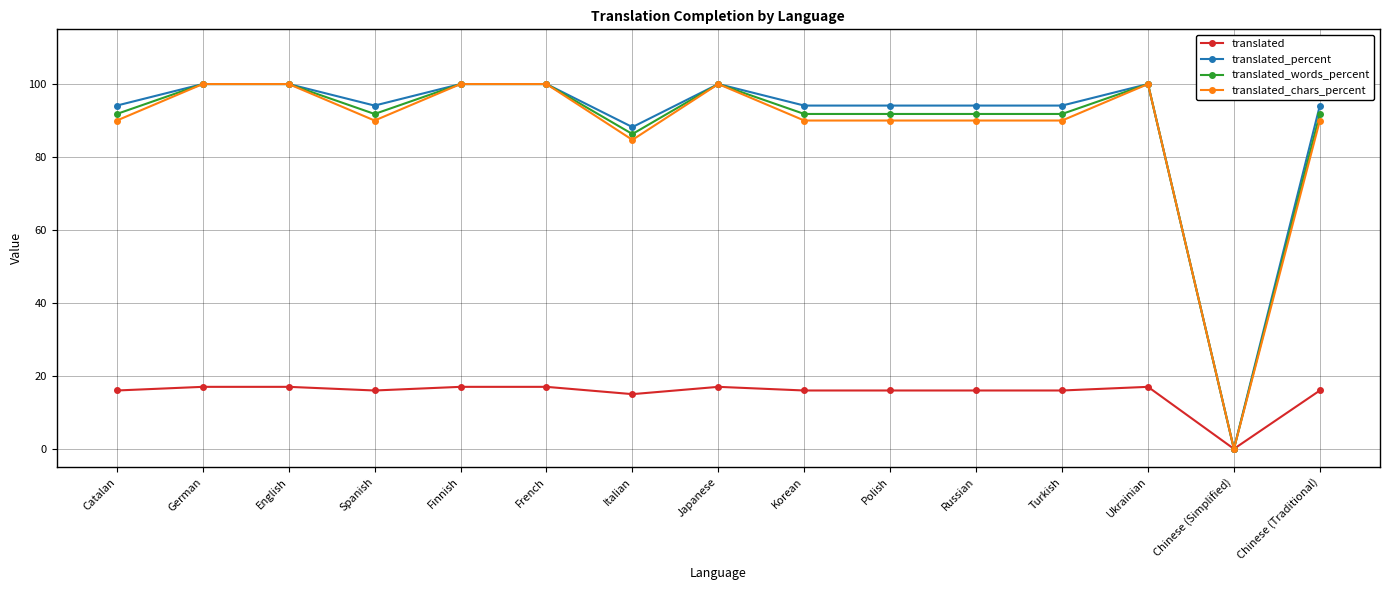

Count the number of categories in the chart.

15